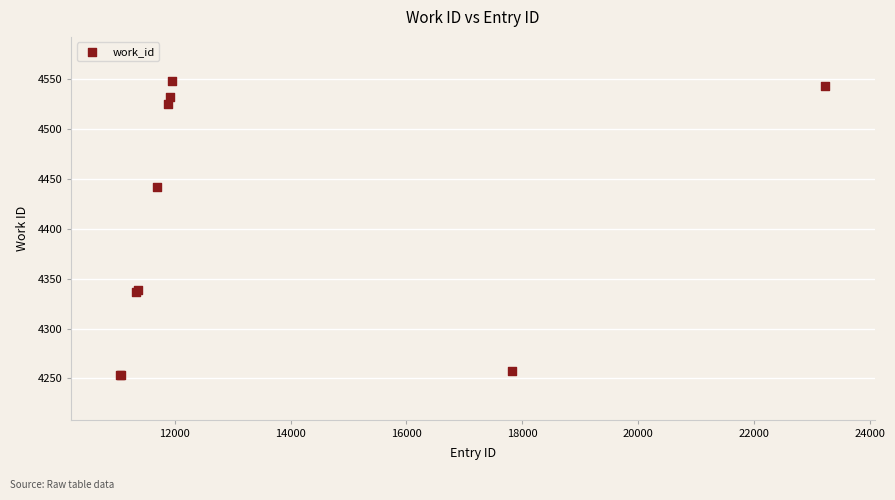

What Y value in the scatter plot is closest to 4400?

4442